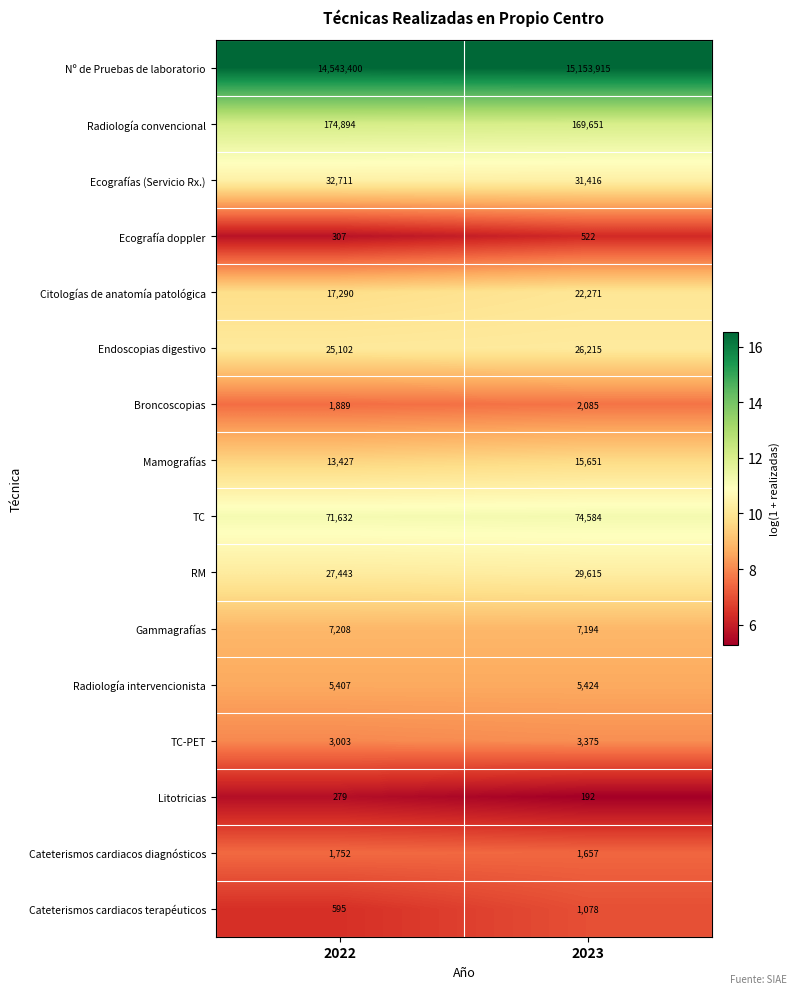

Between 2022 and 2023, which series saw the biggest shift?

Nº de Pruebas de laboratorio